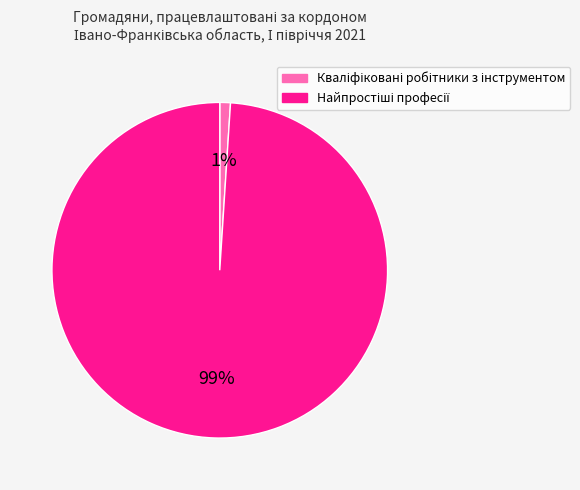

To the nearest percent, what is the average slice percentage?

50%